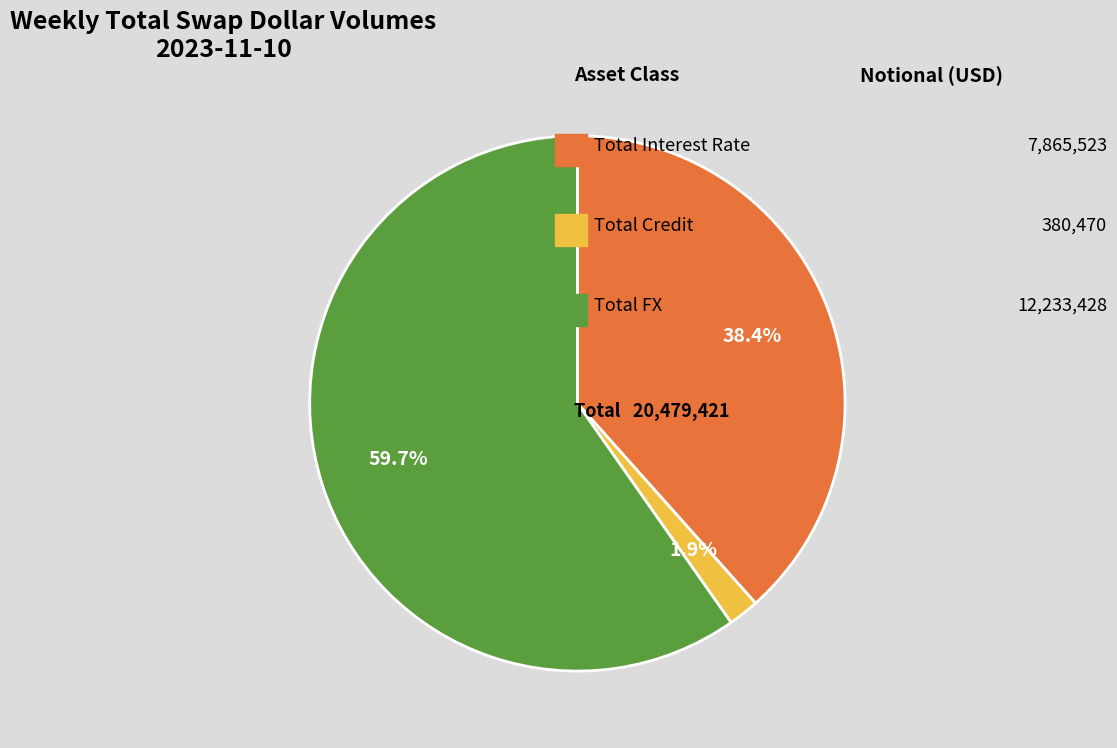

Is there a majority slice in this chart?

Yes